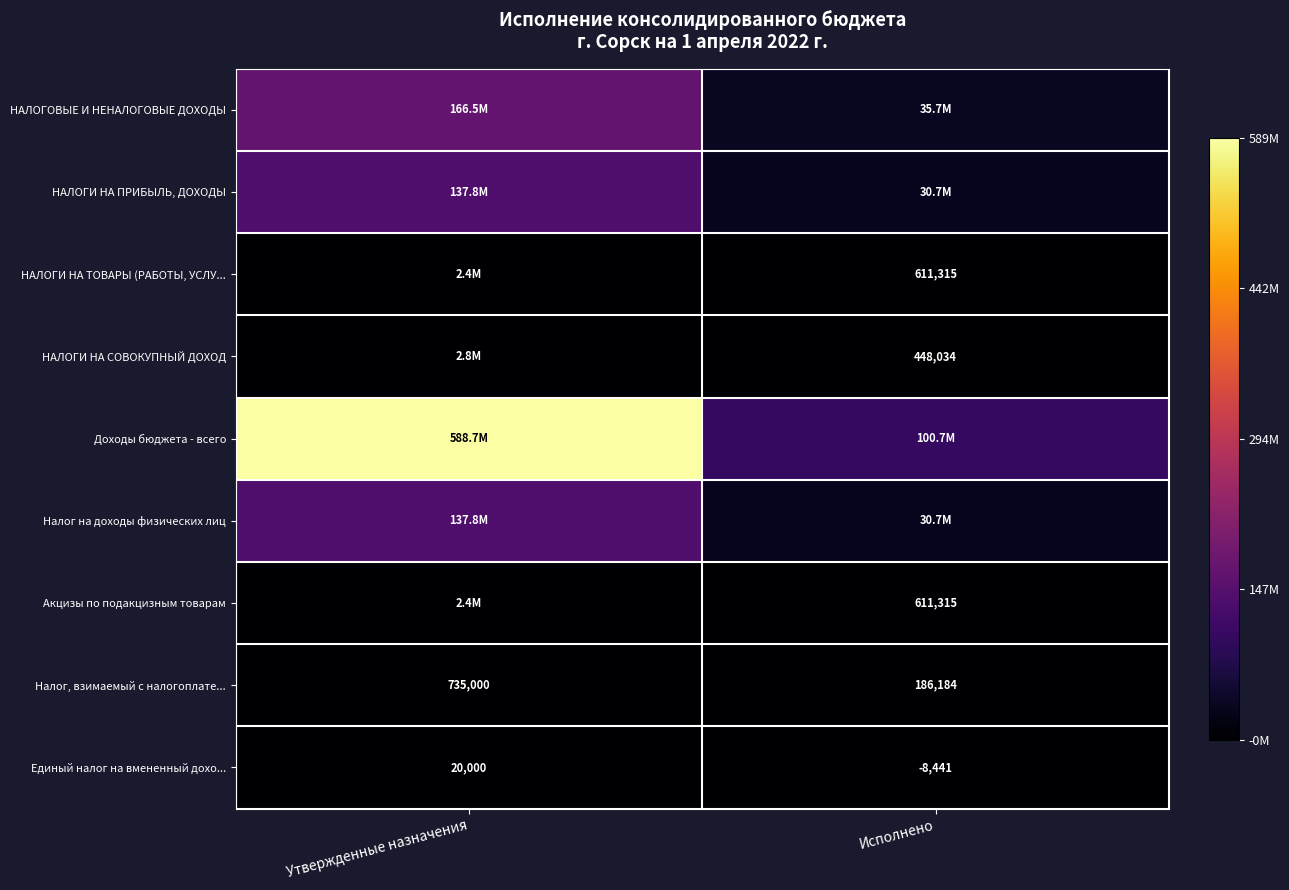

What is the average value of the НАЛОГИ НА СОВОКУПНЫЙ ДОХОД series?

1619017.0